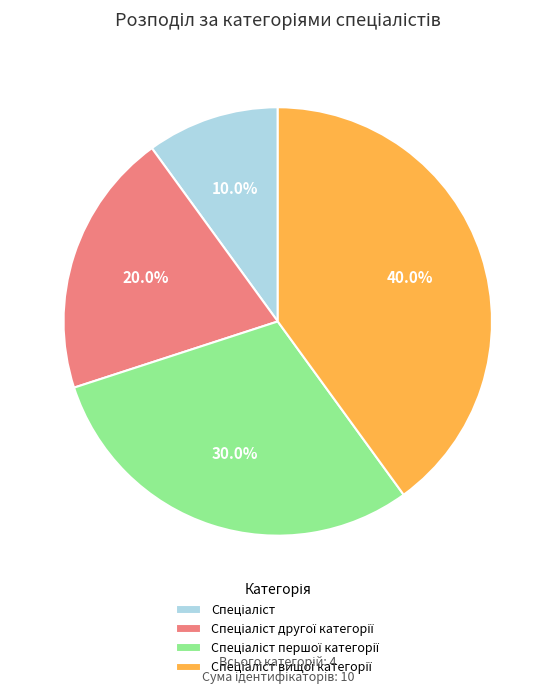

Is there a majority slice in this chart?

No